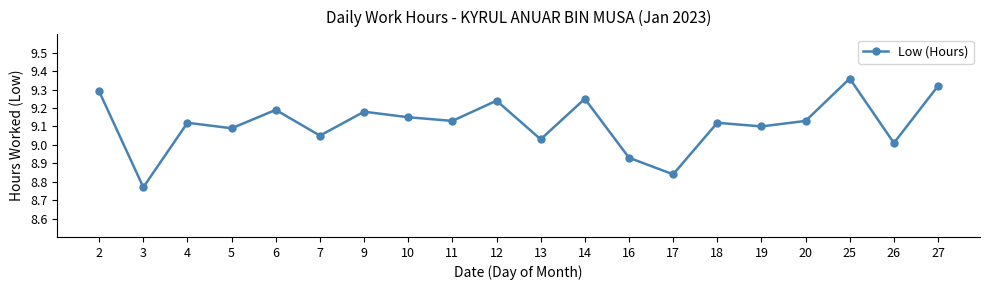

What is the ratio of the value at 20 to the value at 25?

1.0